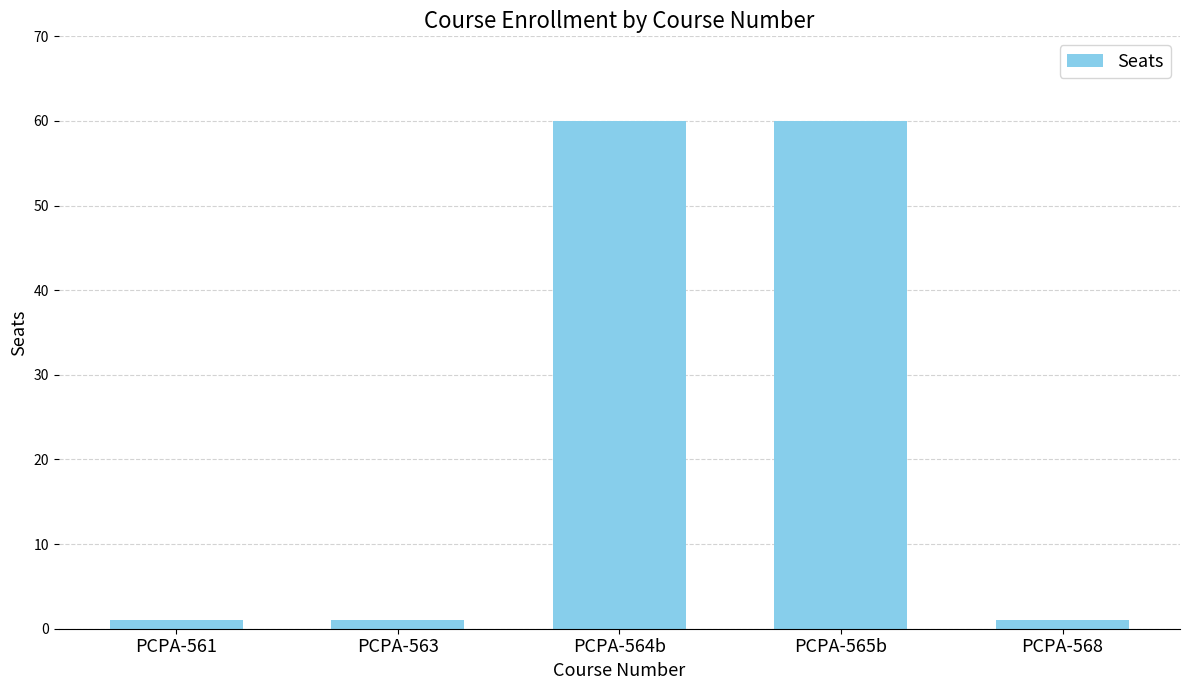

Reading left to right, list all the values displayed in this chart.

PCPA-561=1	PCPA-563=1	PCPA-564b=60	PCPA-565b=60	PCPA-568=1